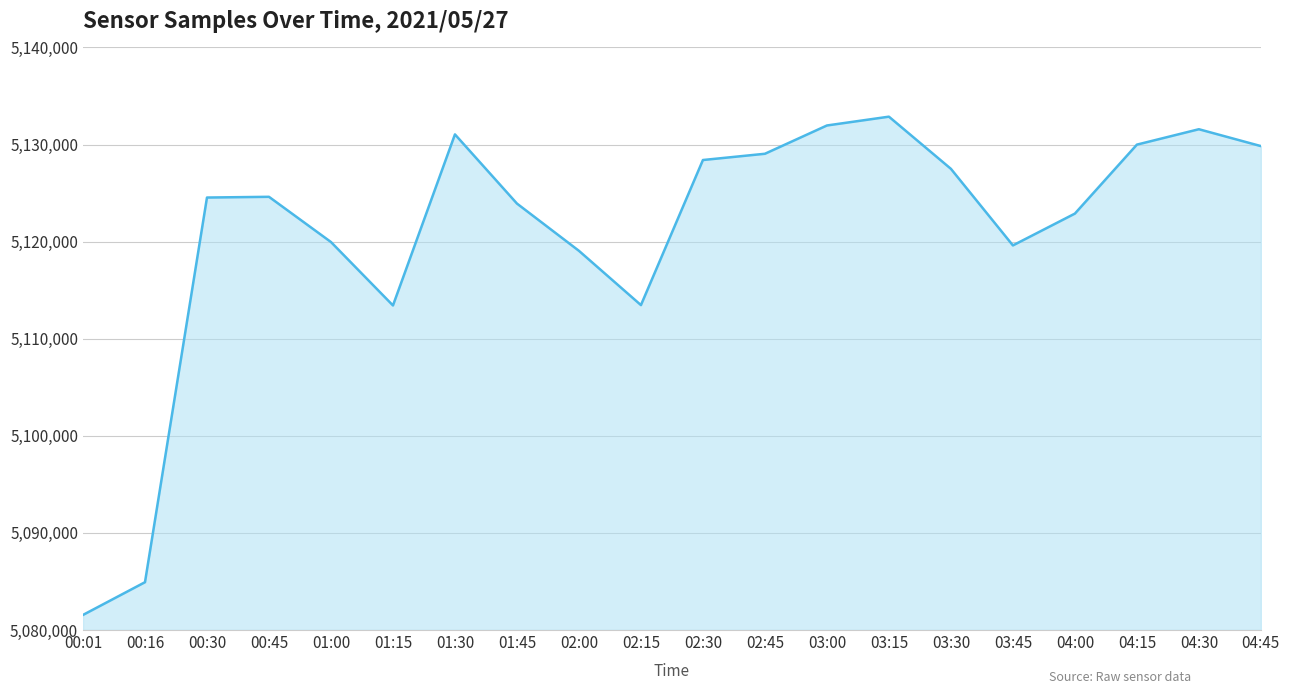

True or false: the data shows 7862581 at 04:45.

False